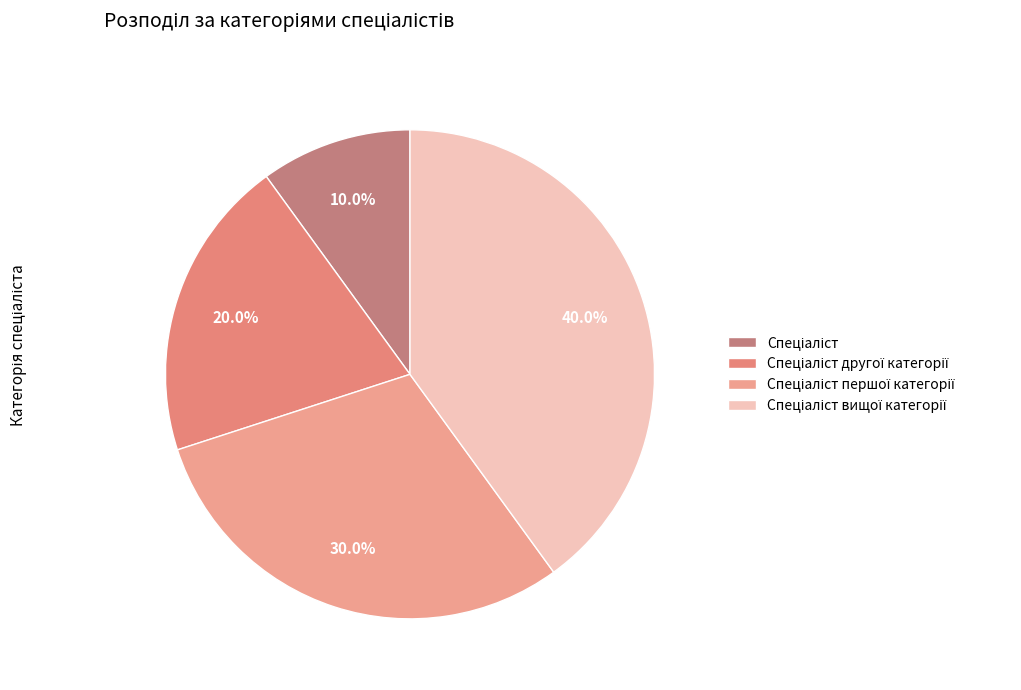

How many segments does this pie chart have?

4